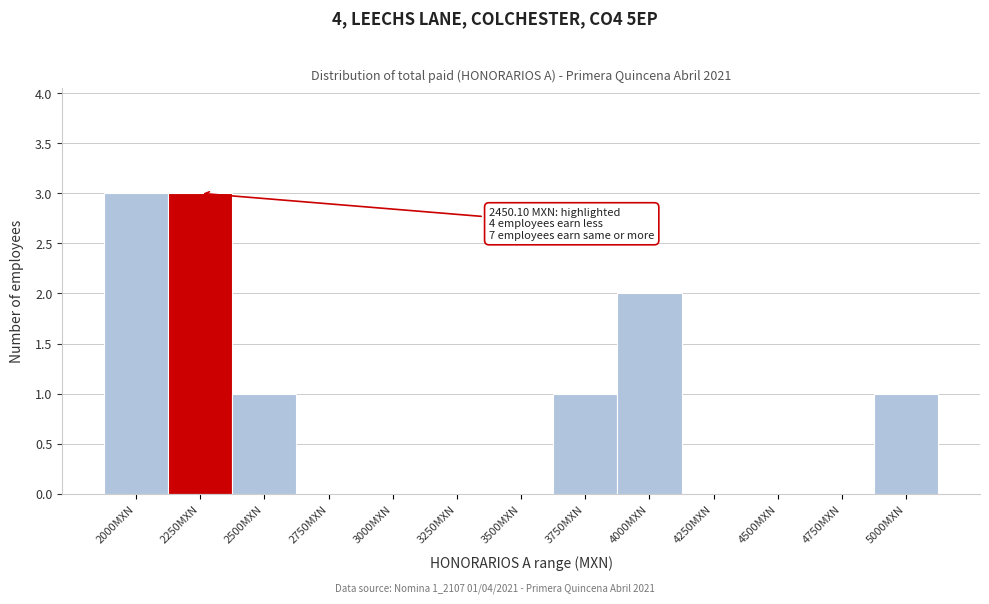

Reading right to left, extract all data points from this chart.

5000MXN=1	4750MXN=0	4500MXN=0	4250MXN=0	4000MXN=2	3750MXN=1	3500MXN=0	3250MXN=0	3000MXN=0	2750MXN=0	2500MXN=1	2250MXN=3	2000MXN=3